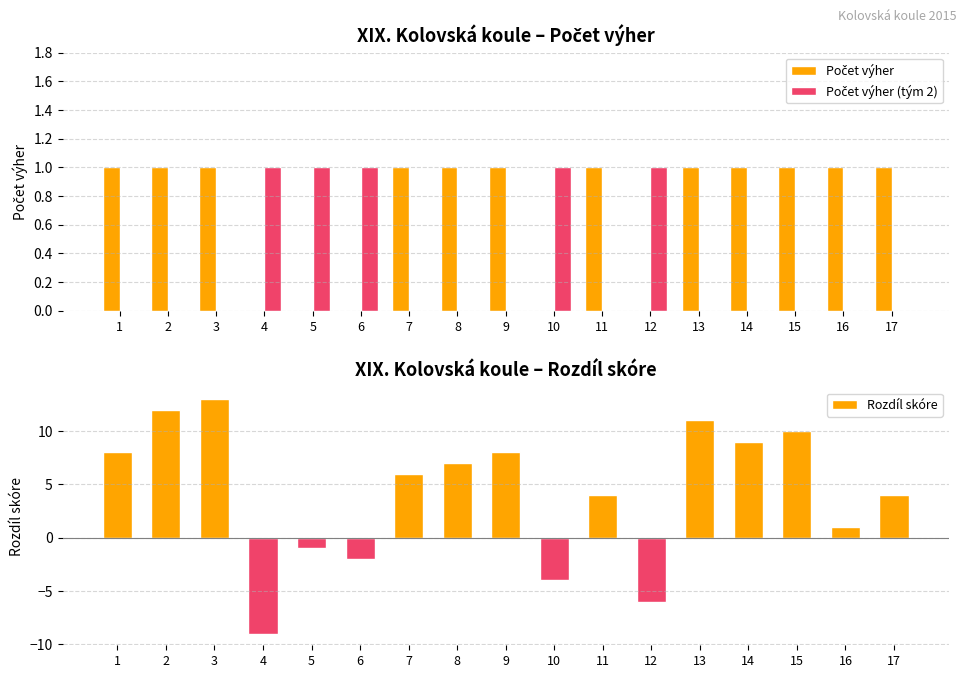

How many values in the Rozdíl skóre series are below 6?

8